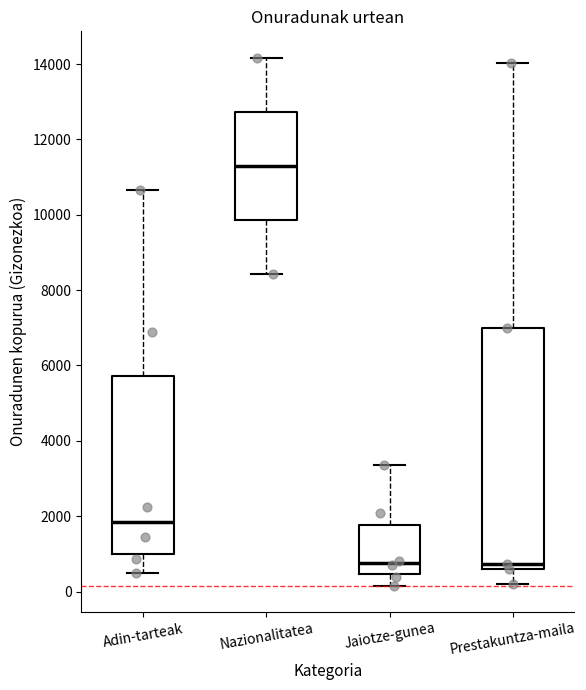

Reading left to right, read every box against the y-axis: the position of its median line, the range the box covers, and the ends of its whiskers. The values are not printed on the chart, so give them approximately, as read against the axis.

Adin-tarteak: median 1800, box 1000 to 5800, whiskers 600 to 10600
Nazionalitatea: median 11200, box 9800 to 12800, whiskers 8400 to 14200
Jaiotze-gunea: median 800, box 400 to 1800, whiskers 200 to 3400
Prestakuntza-maila: median 800, box 600 to 7000, whiskers 200 to 14000